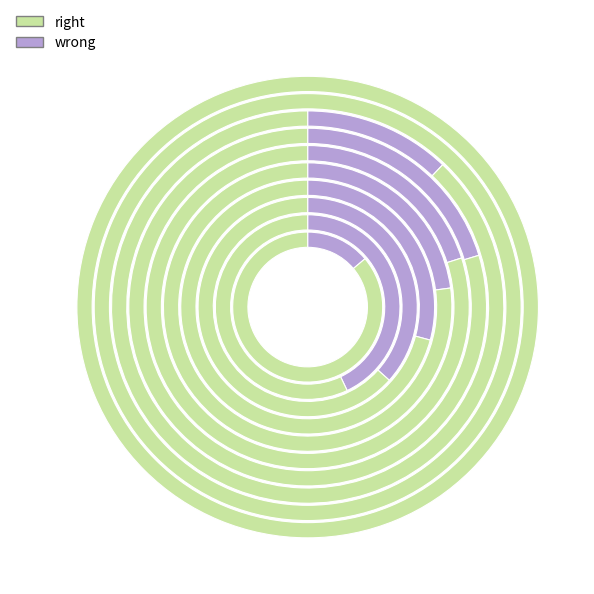

Count the number of slices in the pie.

10